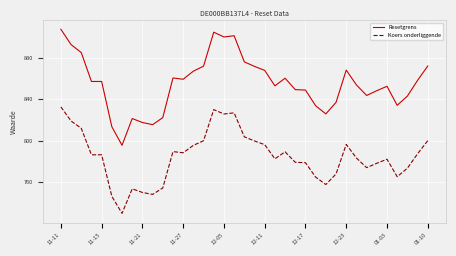

List the series in order of their peak value, lowest first.

Koers onderliggende, Resetgrens